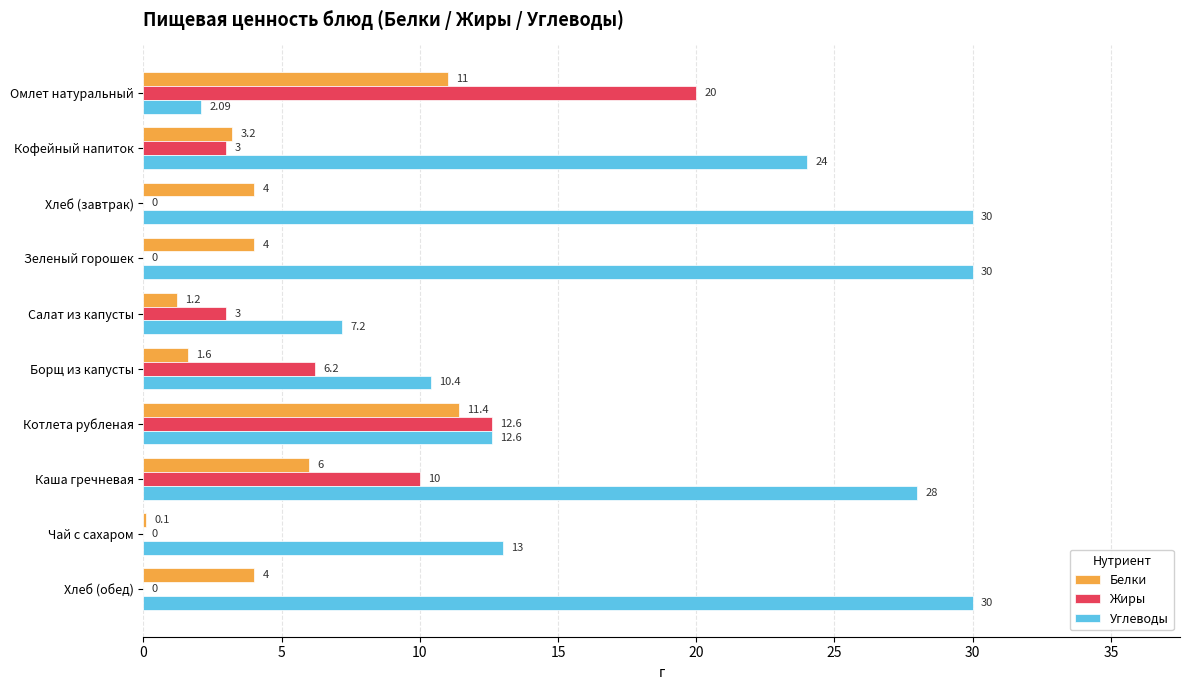

Which category has the highest value in the Белки series?

Котлета рубленая